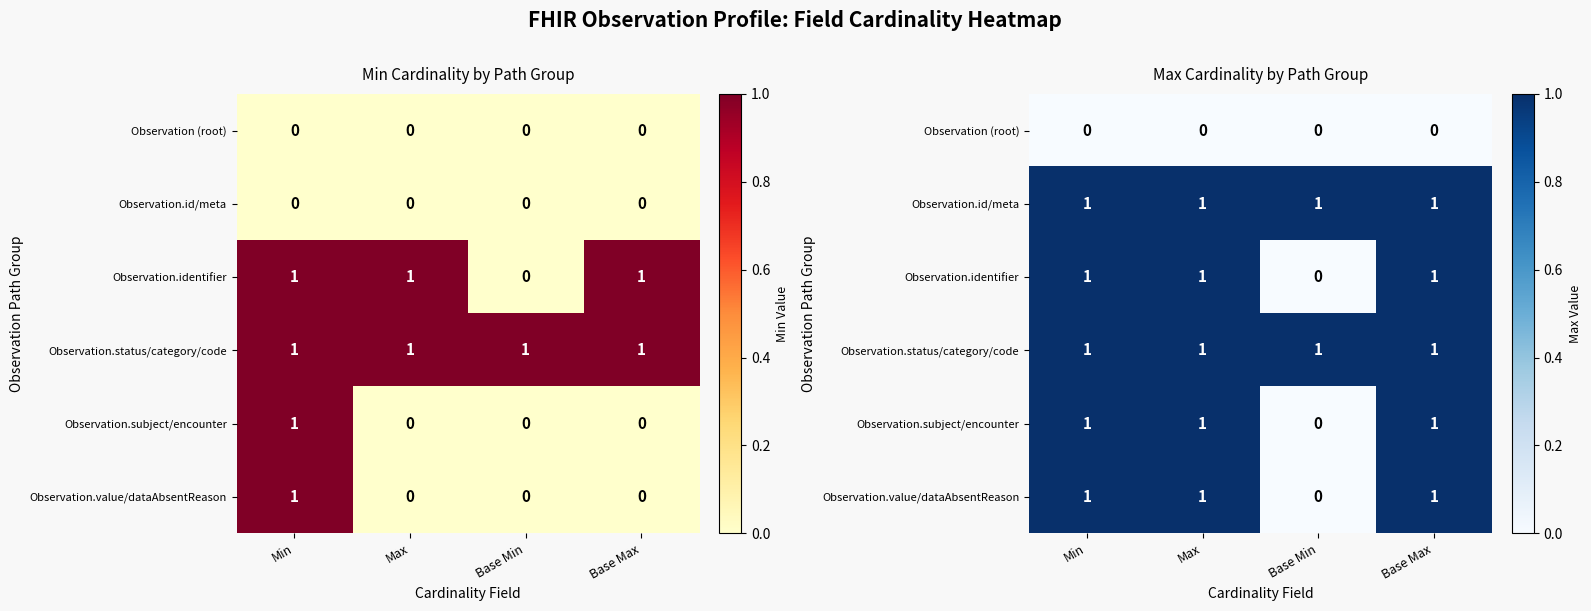

The value of Observation.subject/encounter at Base Max is 1. True or false?

True